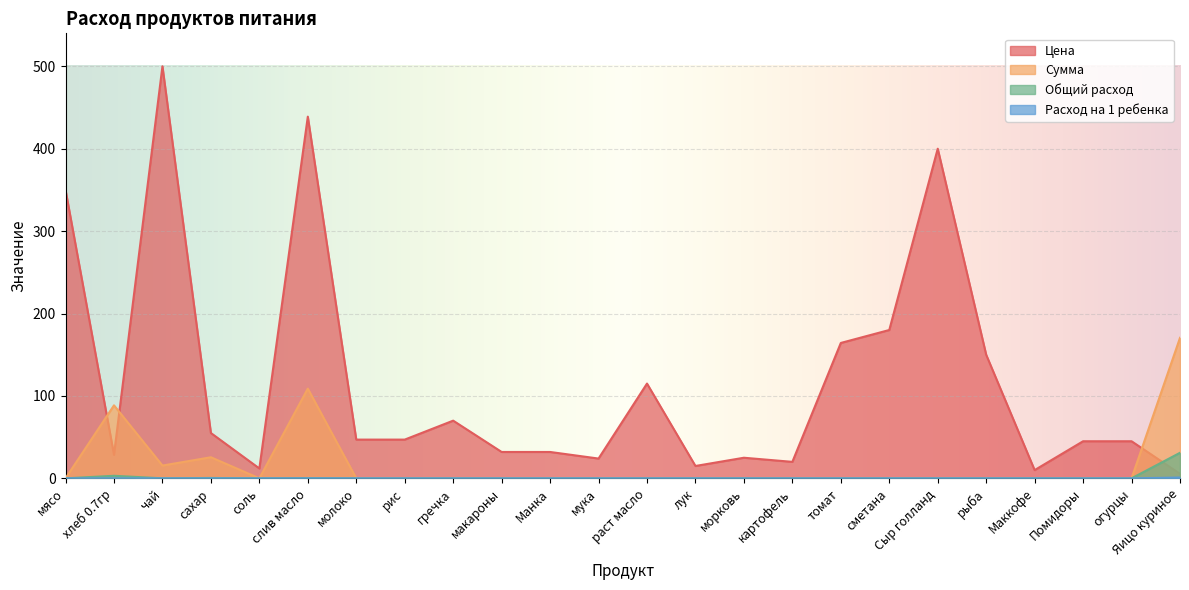

What is the difference between the highest and lowest values at макароны?

32.0